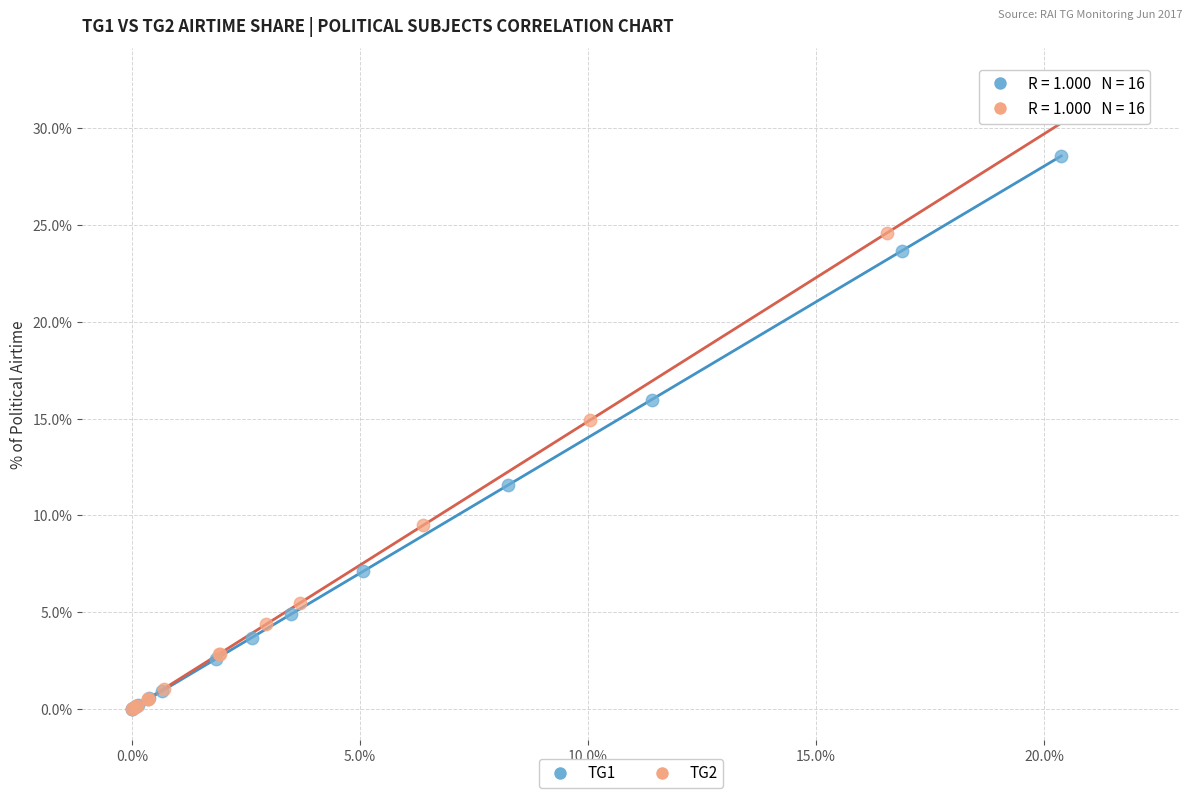

Which series contains the highest Y value?

TG2